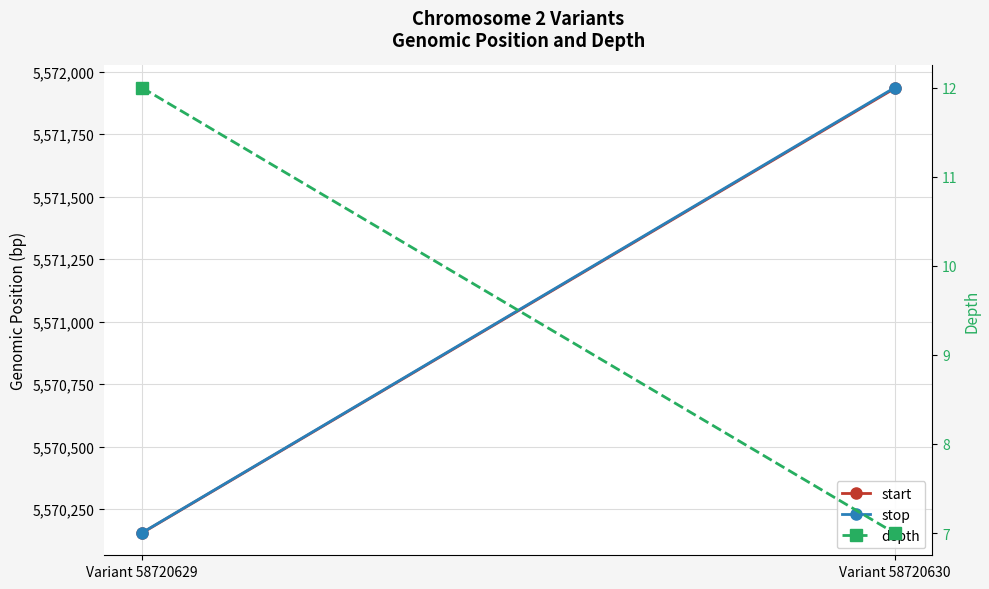

Which series has the widest spread of values?

stop